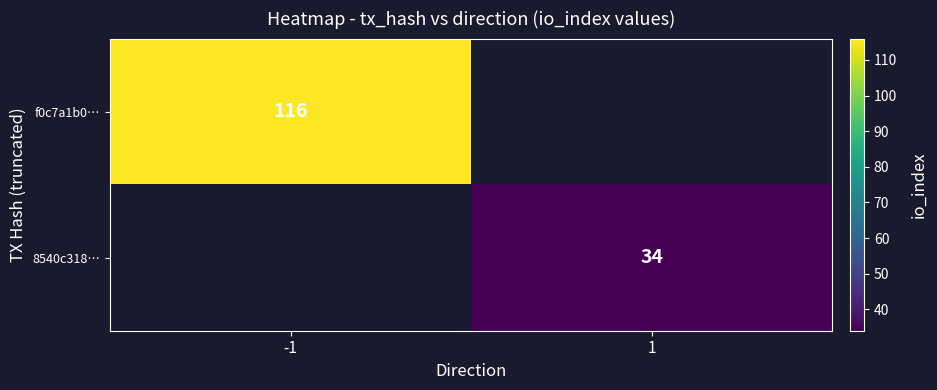

Is the value of f0c7a1b0… at -1 greater than the value of 8540c318… at 1?

Yes